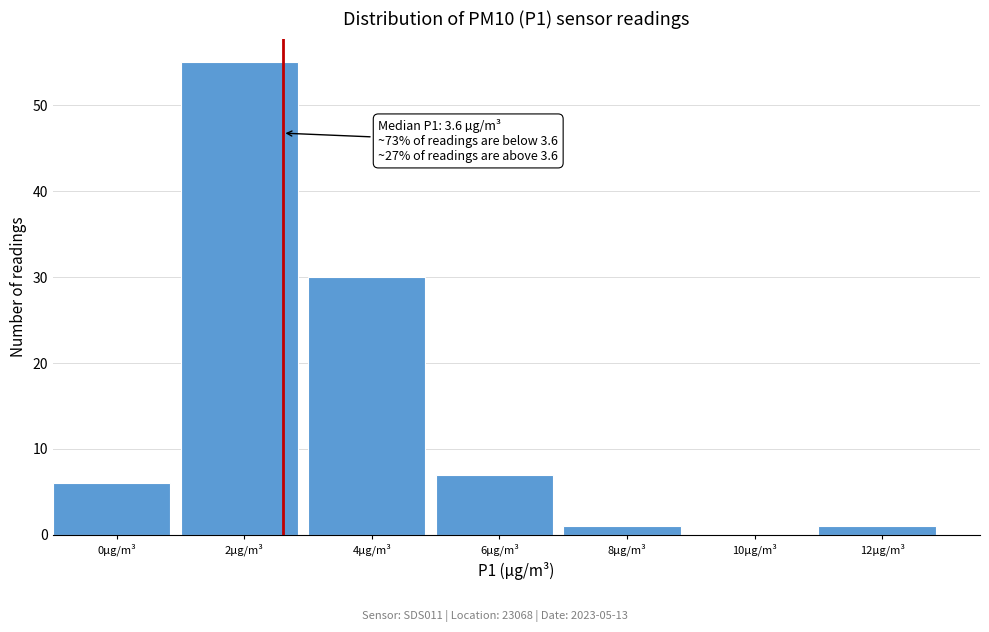

Reading left to right, transcribe all the data shown in this chart.

0µg/m³=6	2µg/m³=55	4µg/m³=30	6µg/m³=7	8µg/m³=1	10µg/m³=0	12µg/m³=1